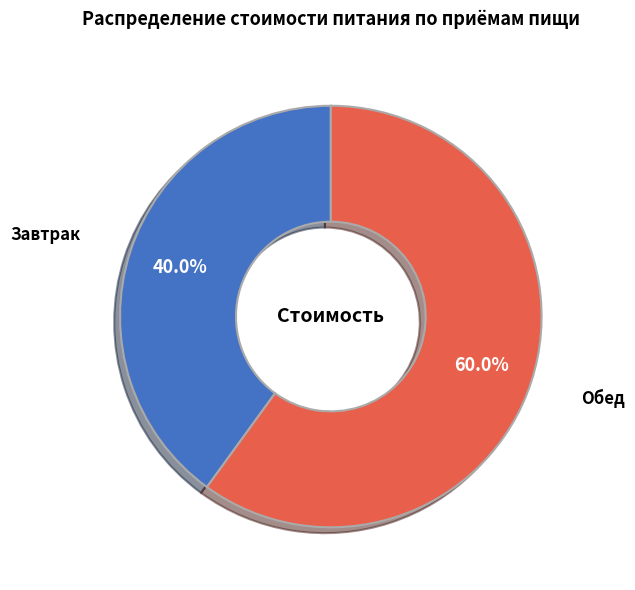

What is the total percentage of Обед and Завтрак?

100.0%